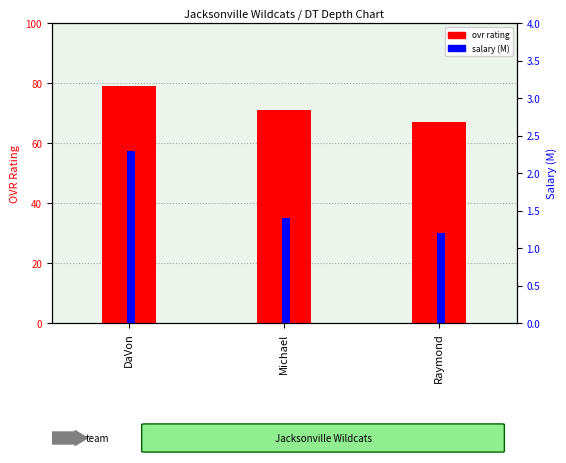

Reading left to right, list all the values displayed in this chart.

ovr: 79.0	71.0	67.0
salary: 2.3	1.4	1.2